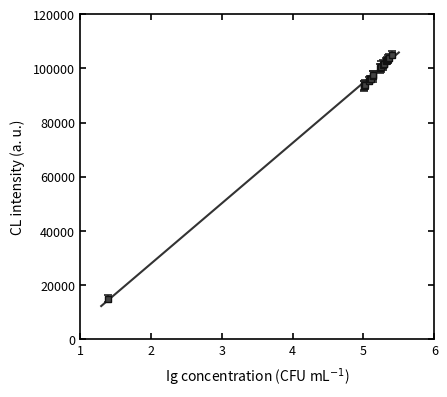

Does the chart have visible grid lines?

No